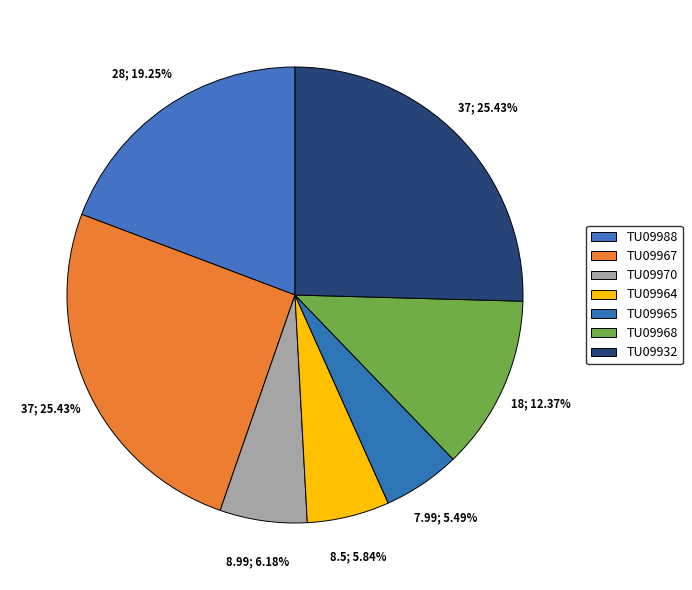

To the nearest percent, what portion does TU09970 represent?

6%